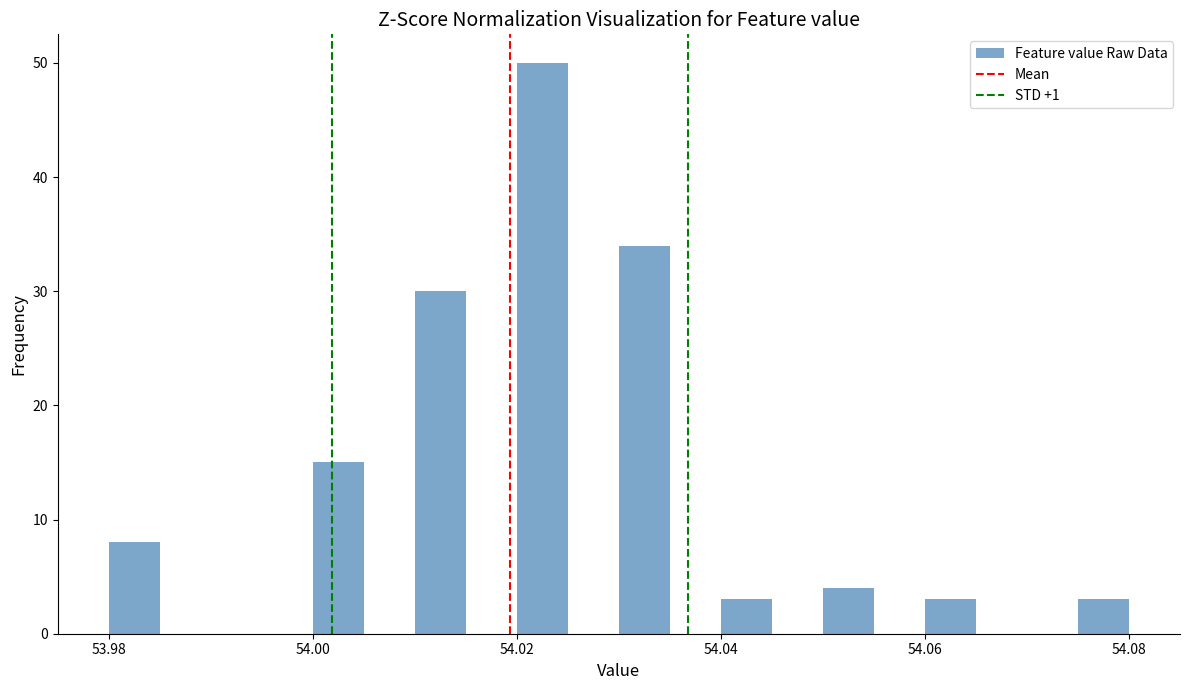

Read against the x-axis, roughly where is the centre of the tallest bar?

54.022